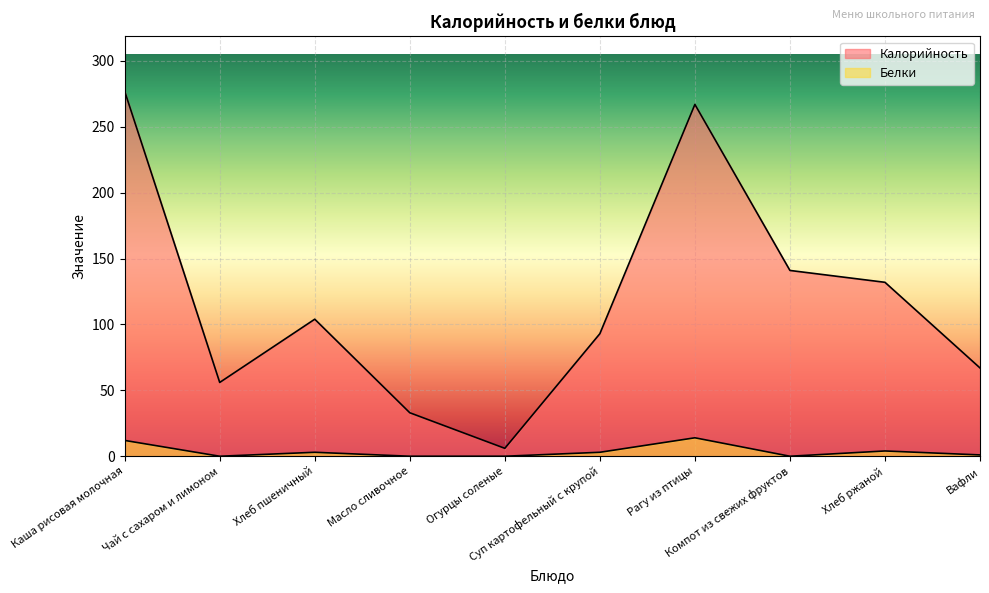

At which category is the sum across all series the highest?

Каша рисовая молочная